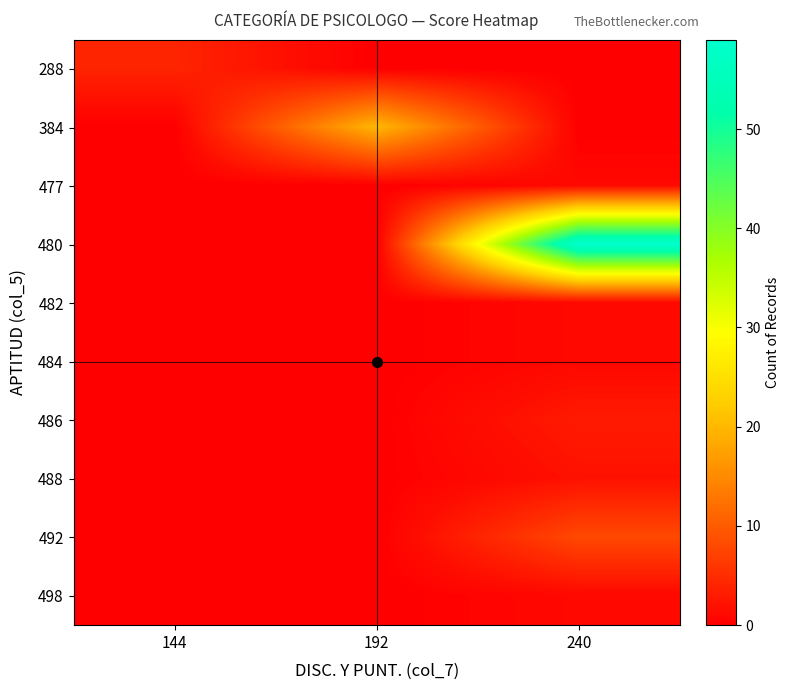

At how many categories does at least one series exceed 43?

1